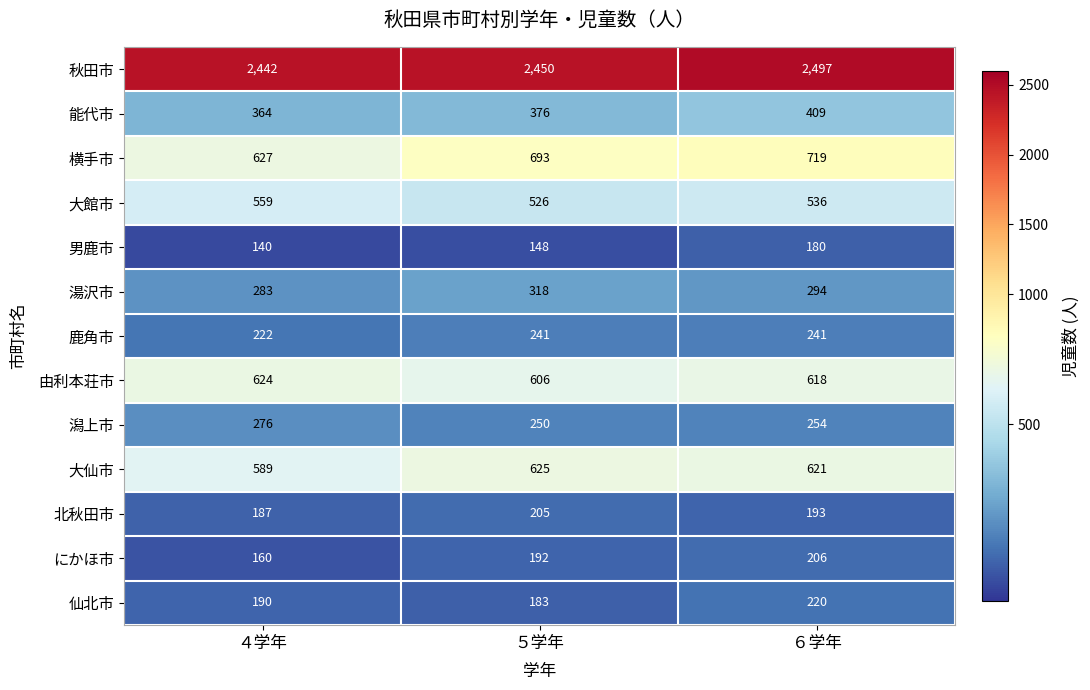

At which category is the sum across all series the highest?

６学年